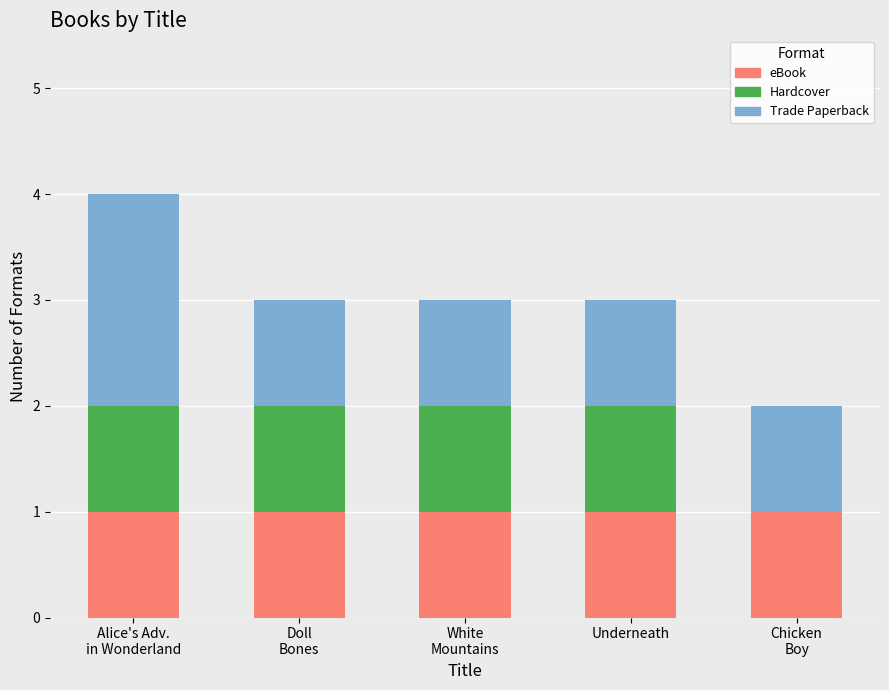

What is the sum of all eBook values?

5